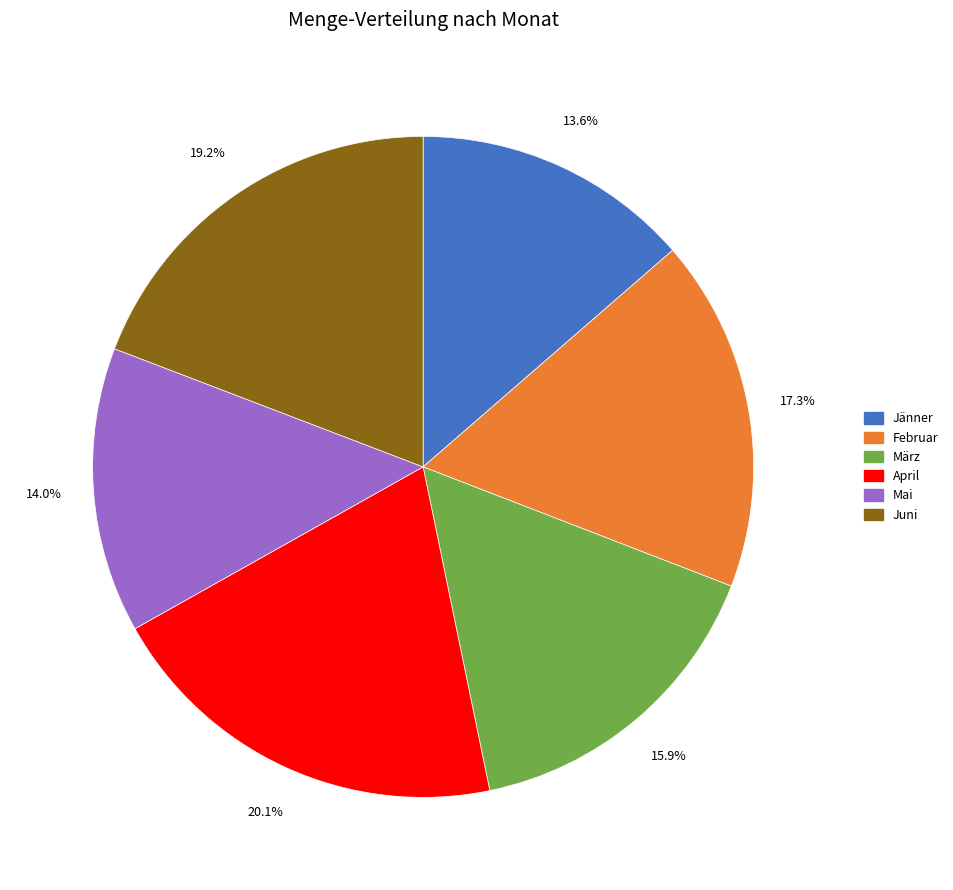

The Jänner slice represents 14% of the pie. True or false?

True